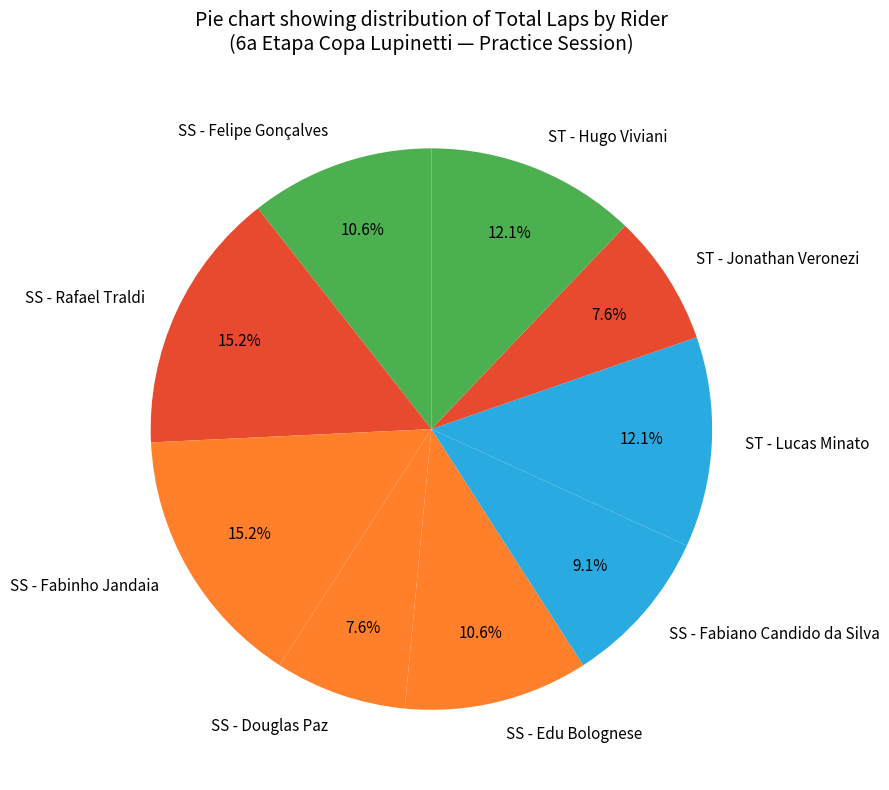

What percentage is NOT represented by SS - Fabiano Candido da Silva?

90.9%